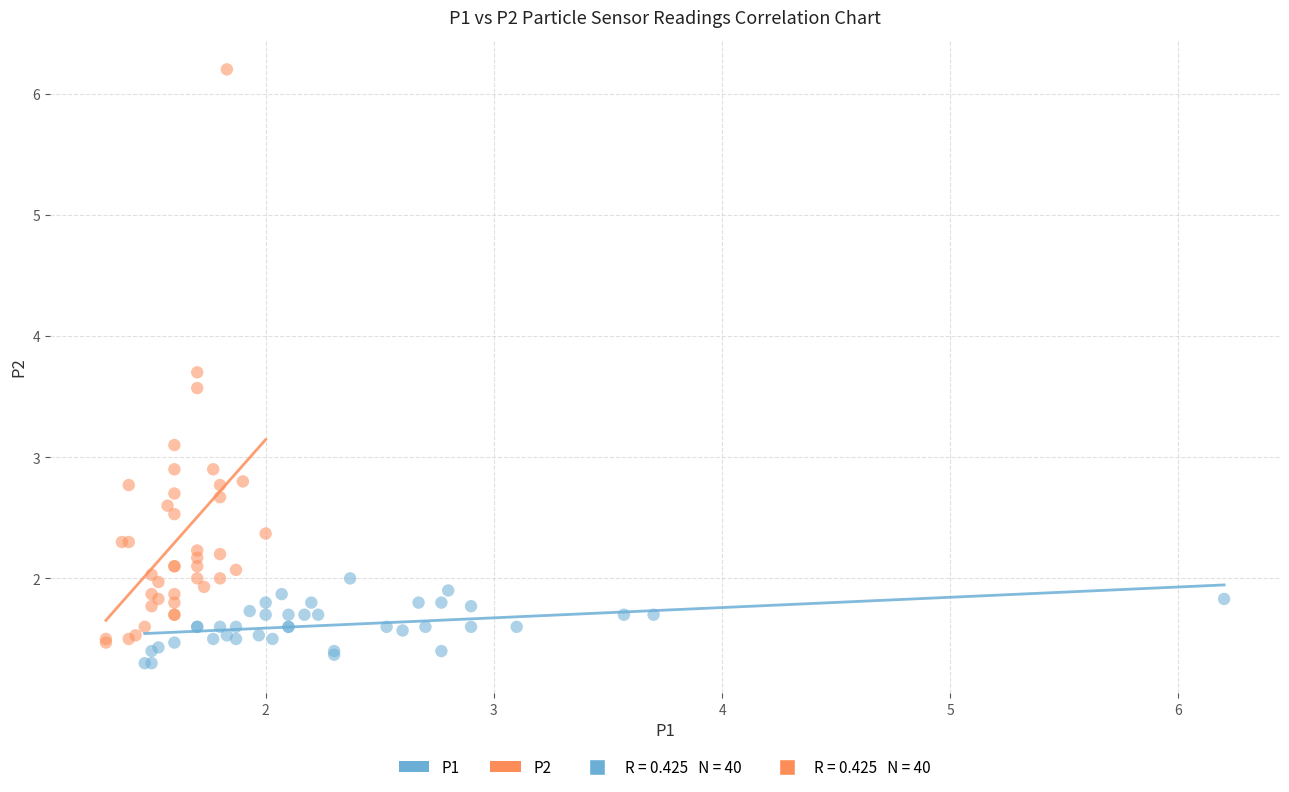

Which series contains the lowest Y value?

P1